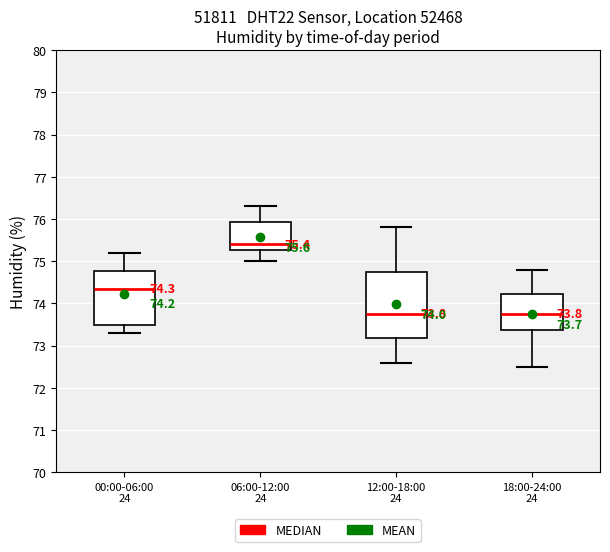

Comparing the boxes themselves (not the whiskers), which one is the tallest?

12:00-18:00 24